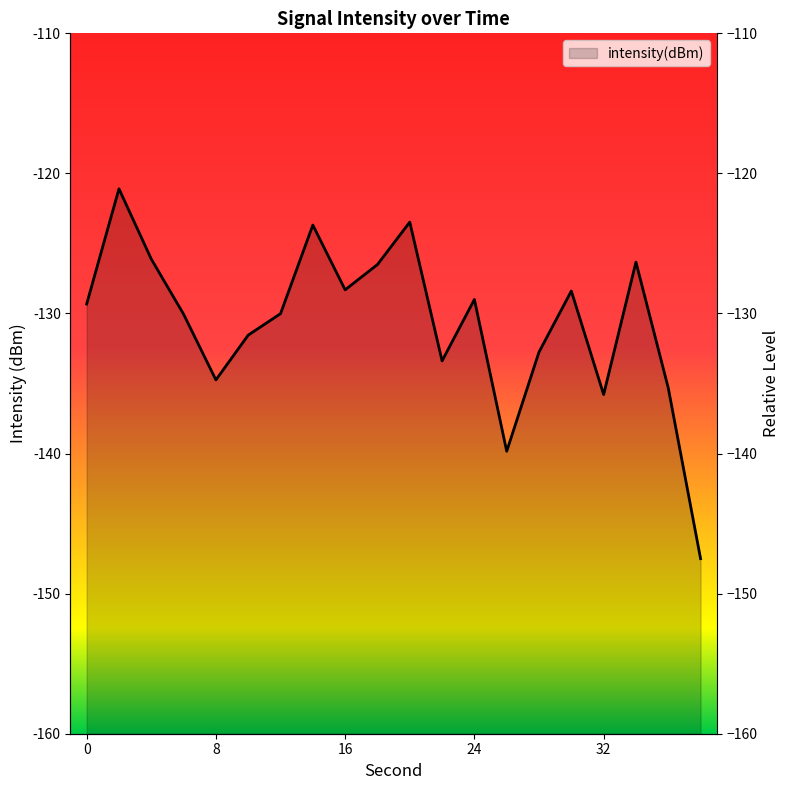

How many points are lower than both their immediate neighbors (excluding endpoints)?

5